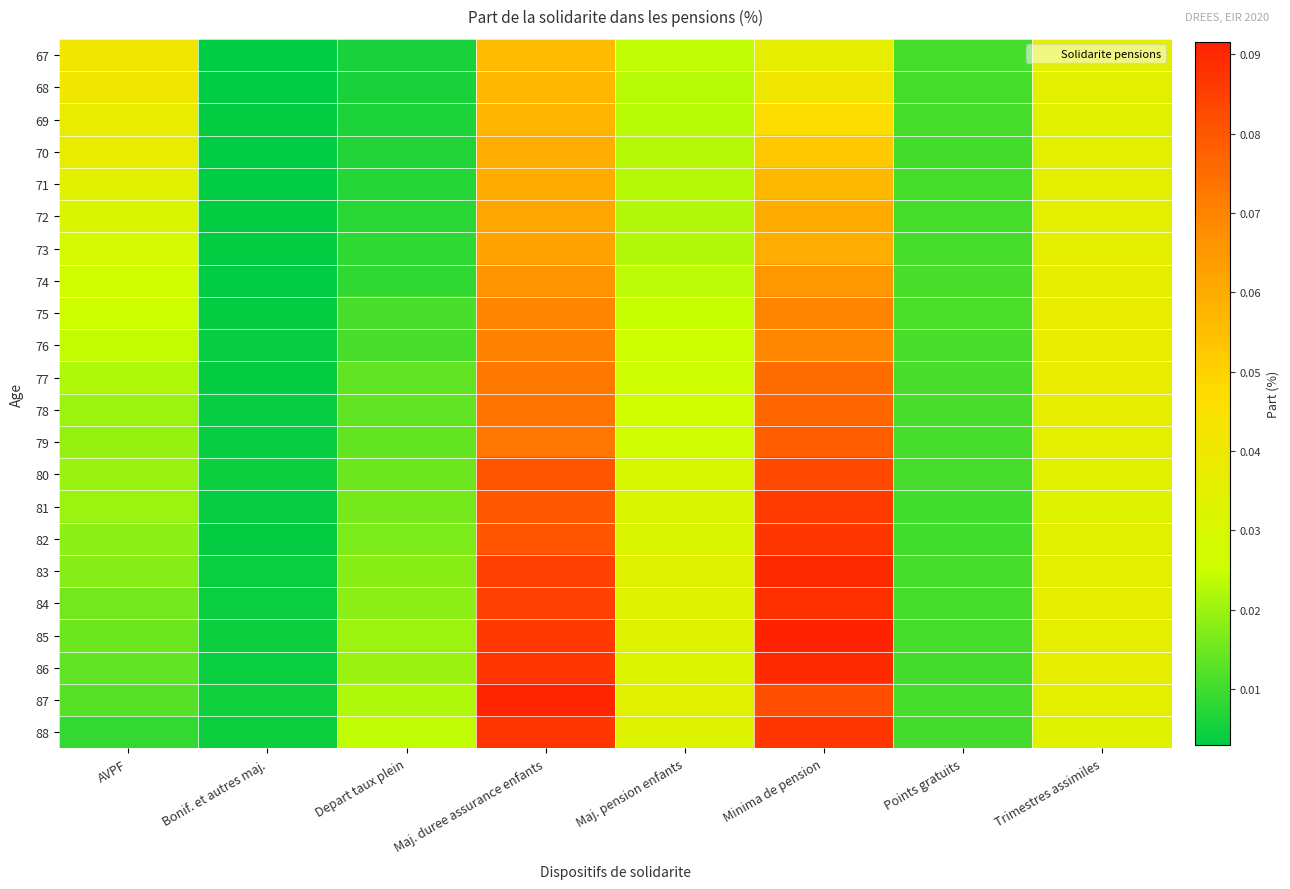

At Depart taux plein, list the series in order from largest to smallest.

88, 87, 85, 86, 84, 83, 82, 81, 80, 79, 77, 78, 76, 75, 74, 73, 72, 71, 70, 69, 67, 68